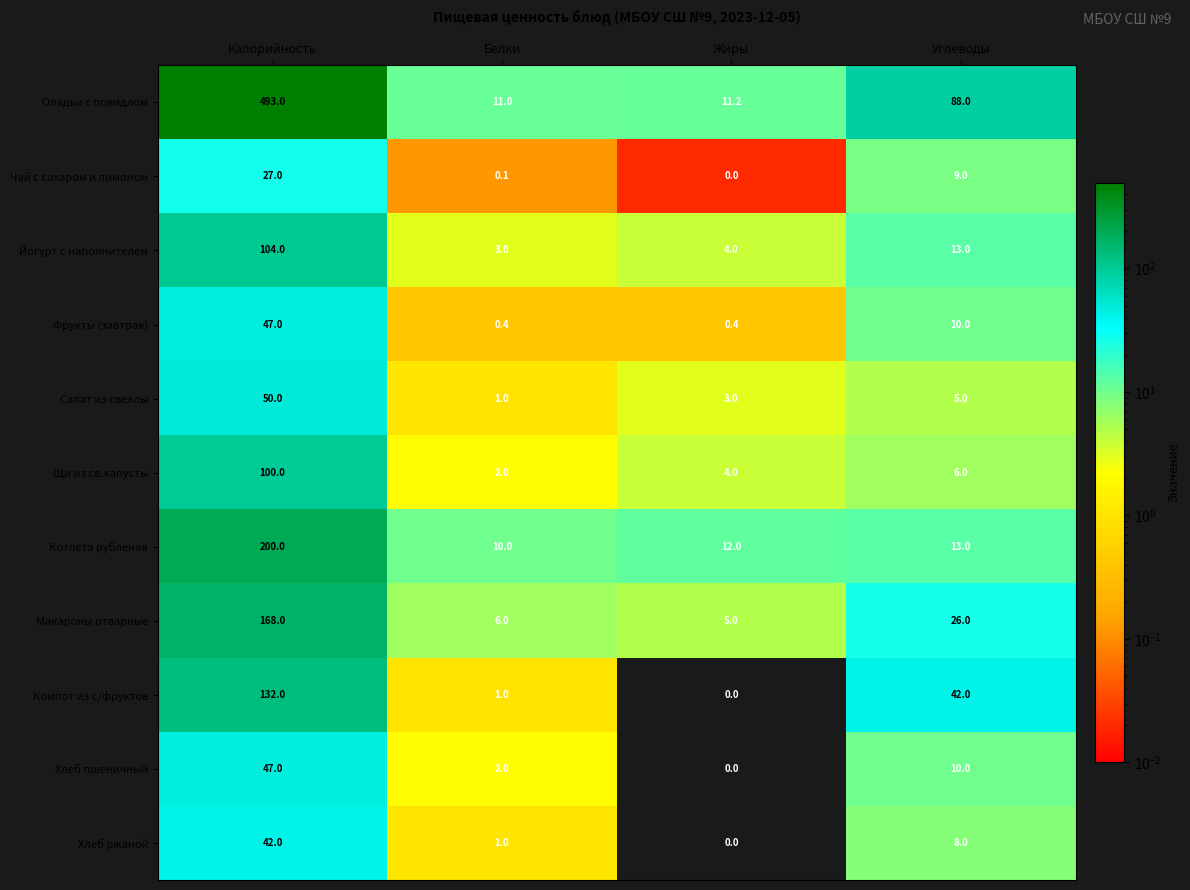

List the labels in order of Щи из св.капусты value, largest first.

Калорийность, Углеводы, Жиры, Белки